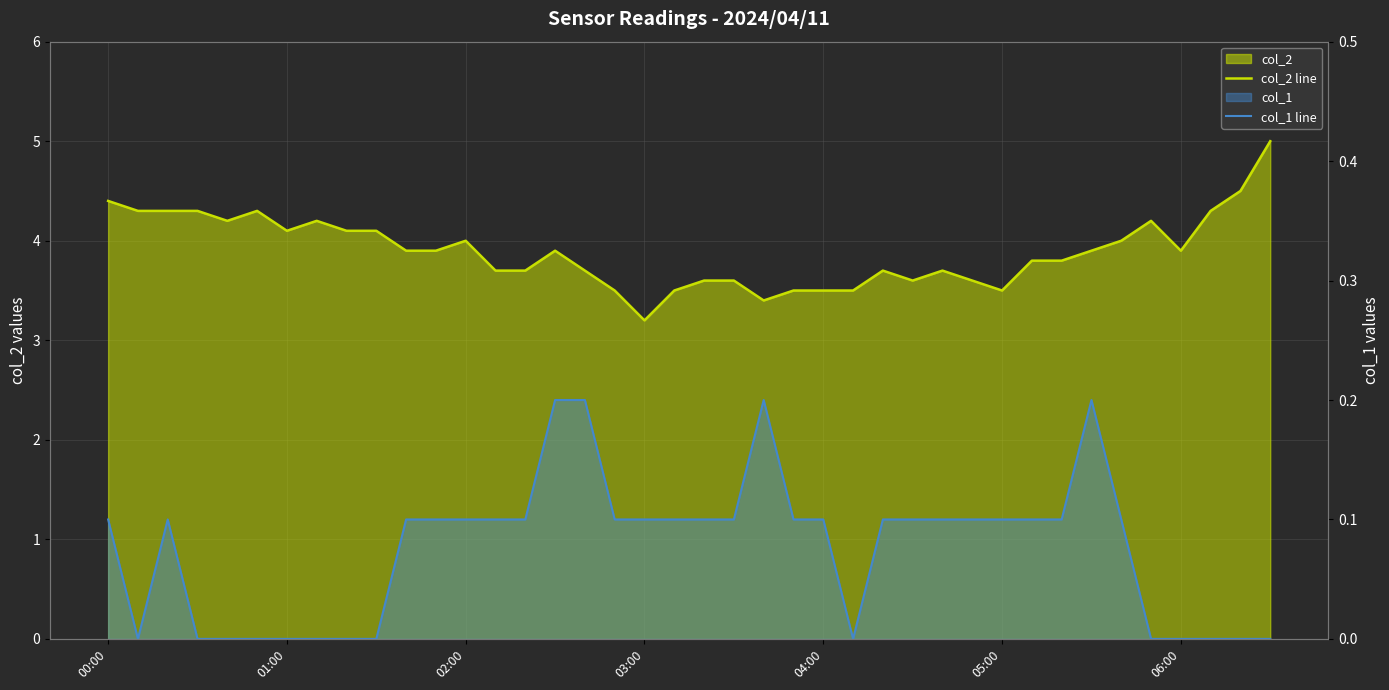

What is the difference between the maximum and minimum values in the col_2 line series?

1.8